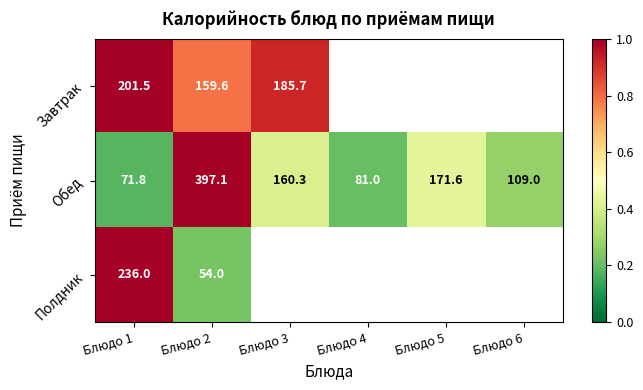

What is the minimum value for Обед?

71.8